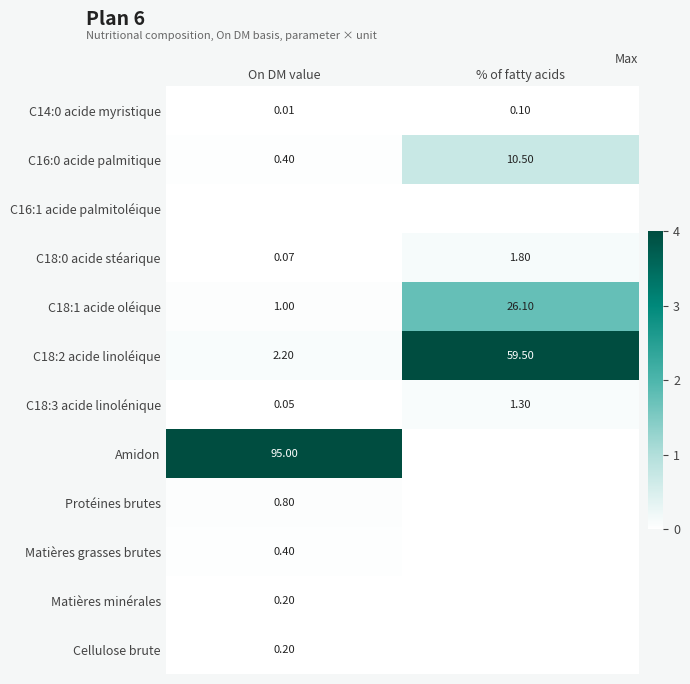

Which has a higher value, On DM value or % of fatty acids?

% of fatty acids